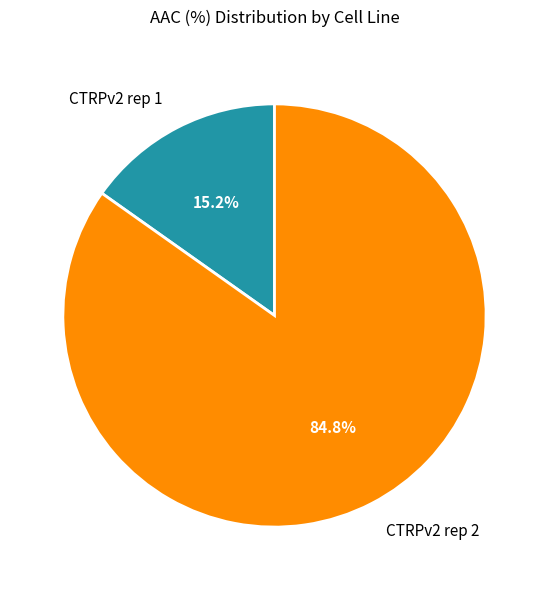

To the nearest percent, what is the average slice percentage?

50%